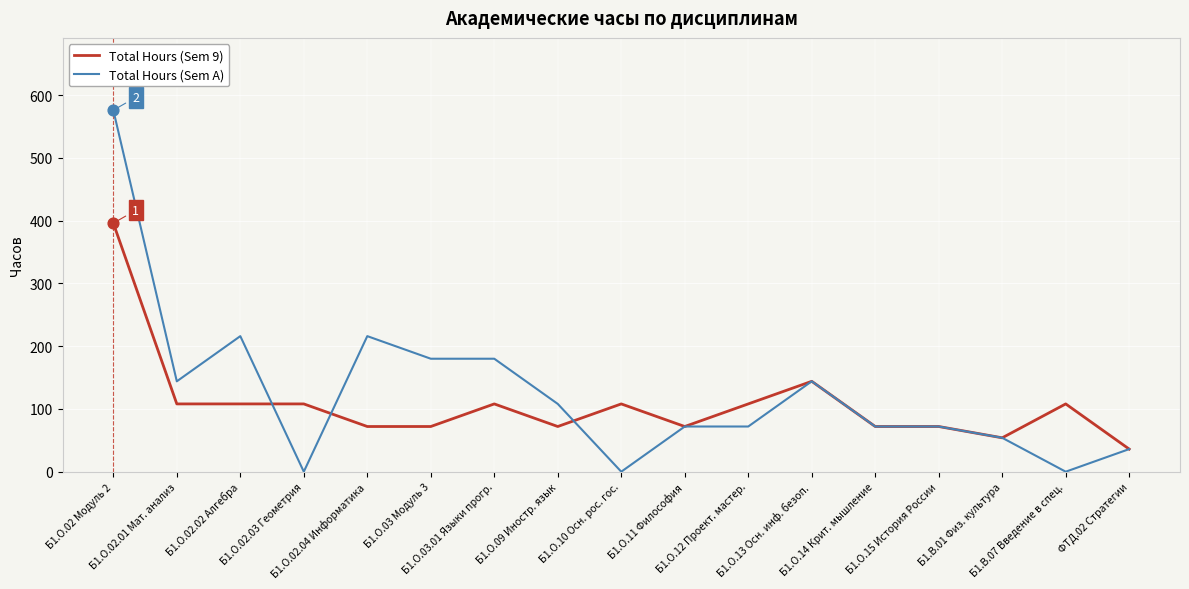

What are all the series names shown in the legend?

Total Hours (Sem 9), Total Hours (Sem A)